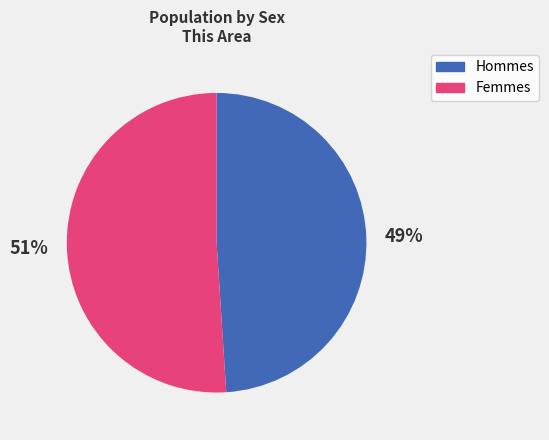

To the nearest percent, what is the difference between the largest and smallest slice percentages?

2%